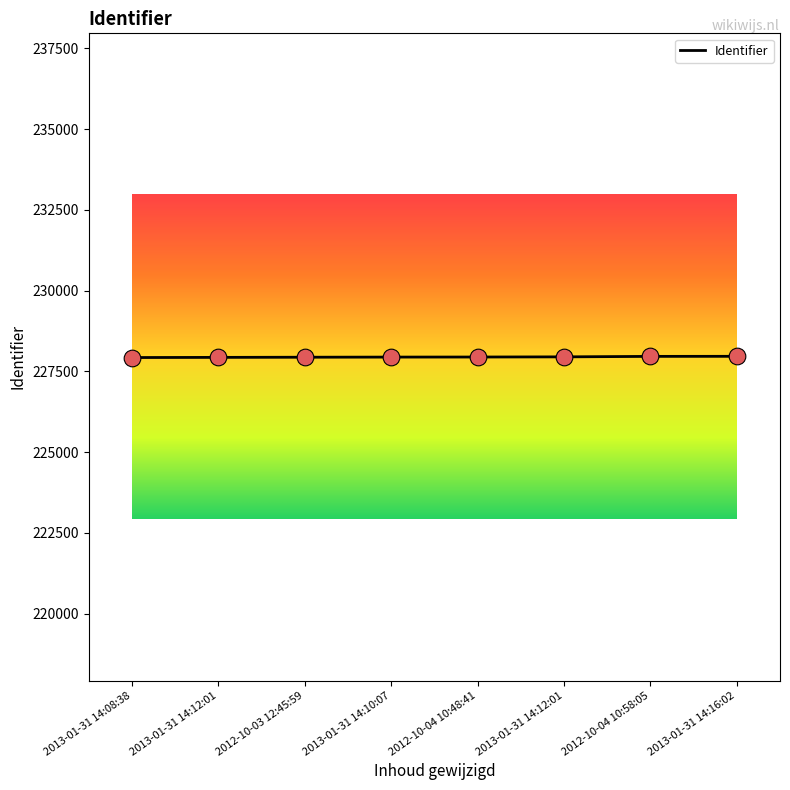

How many values are below 227943?

4